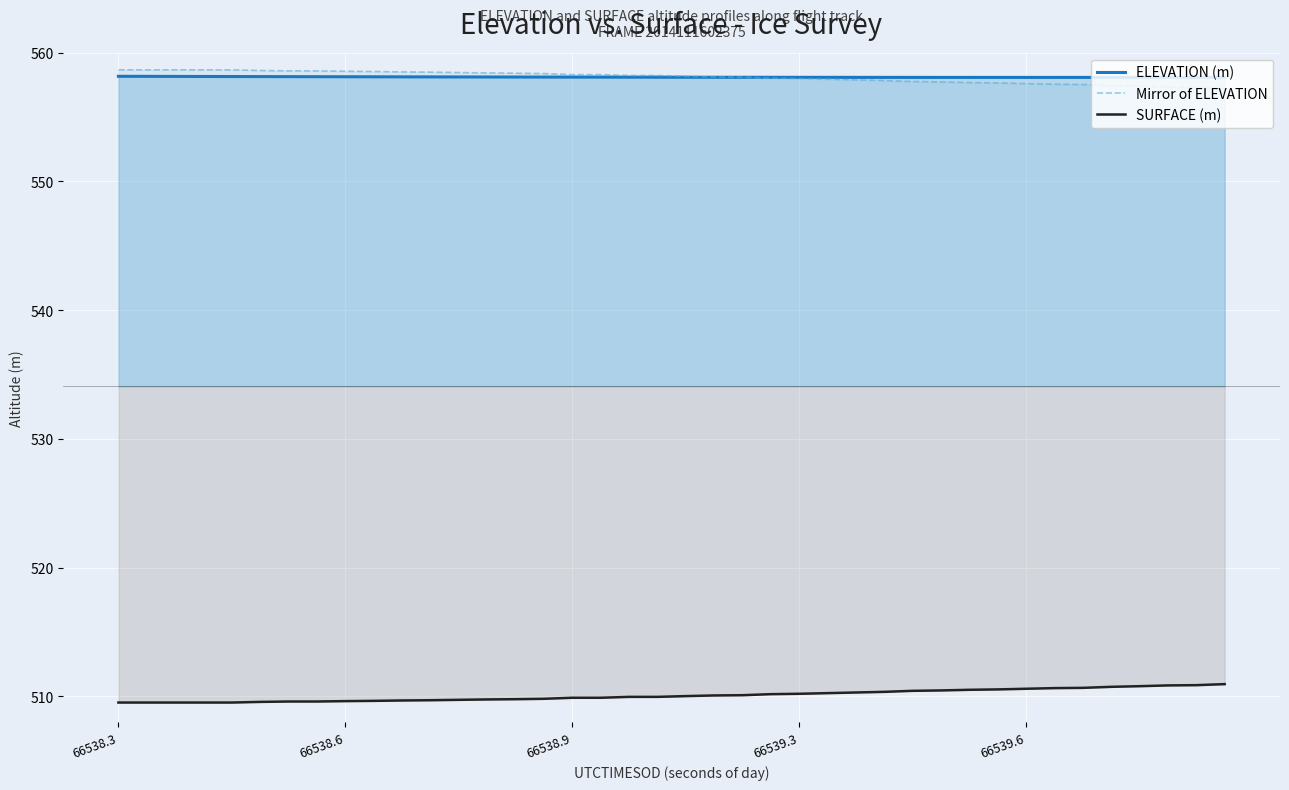

True or false: SURFACE (m) and Mirror of ELEVATION intersect in this chart.

False